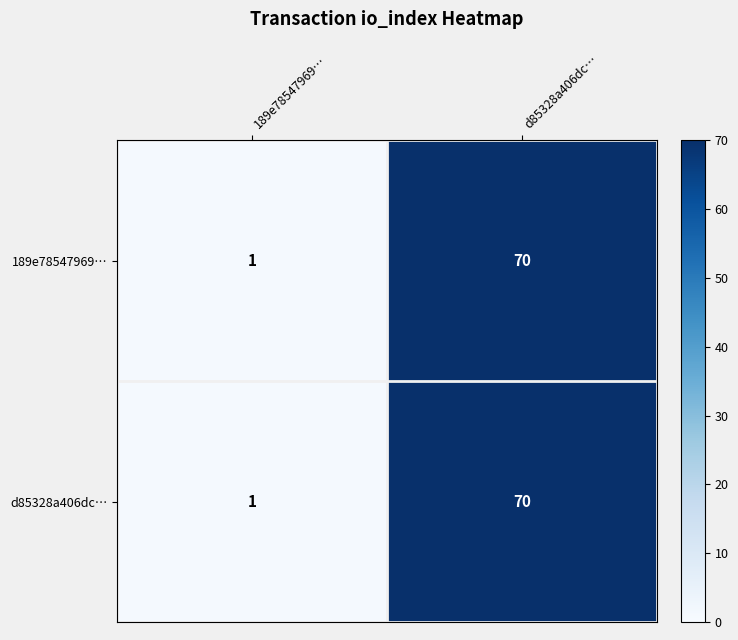

What is the sum of all d85328a406dc… values?

71